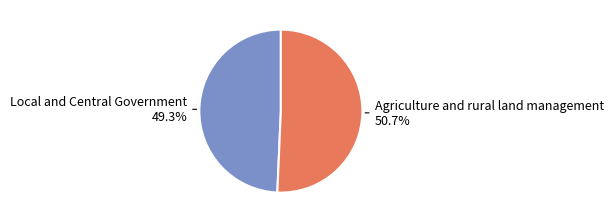

What percentage do Agriculture and rural land management and Local and Central Government together represent?

100.0%